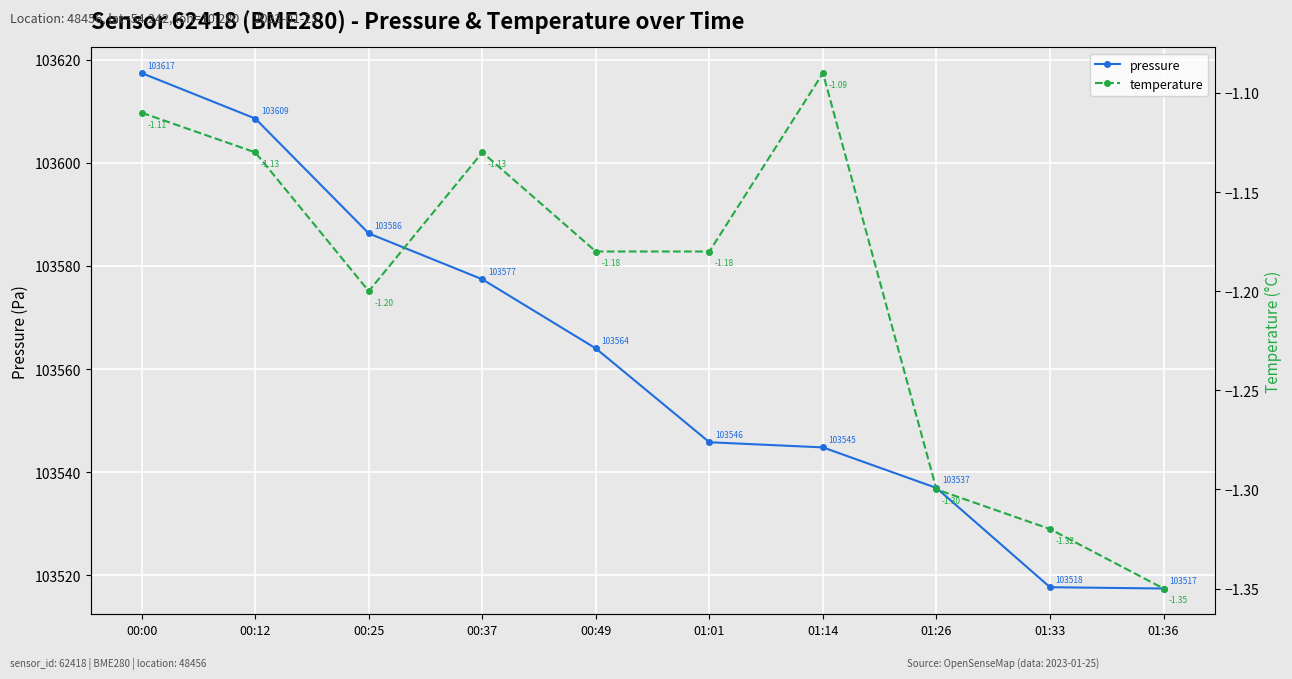

At how many categories does at least one series exceed 99108?

10